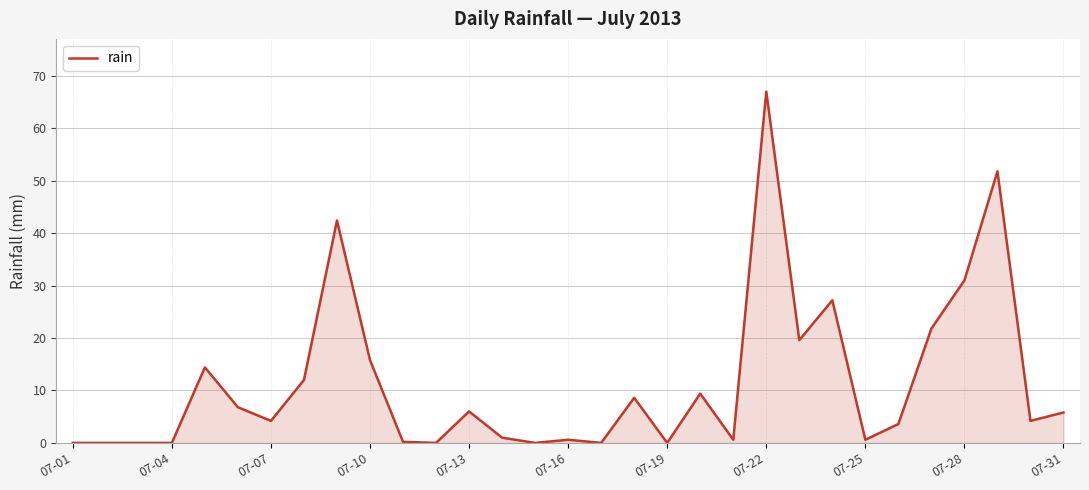

True or false: there are more than 0 points higher than both neighbors.

True